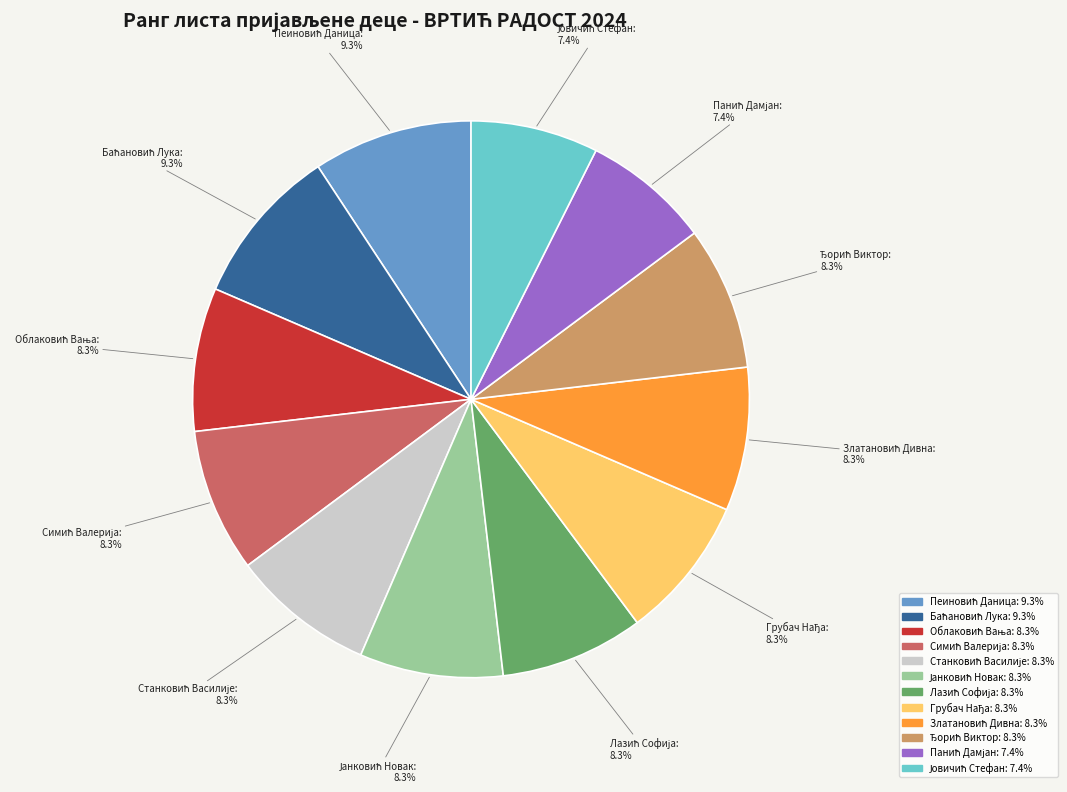

Is there any slice that represents more than half of the pie?

No